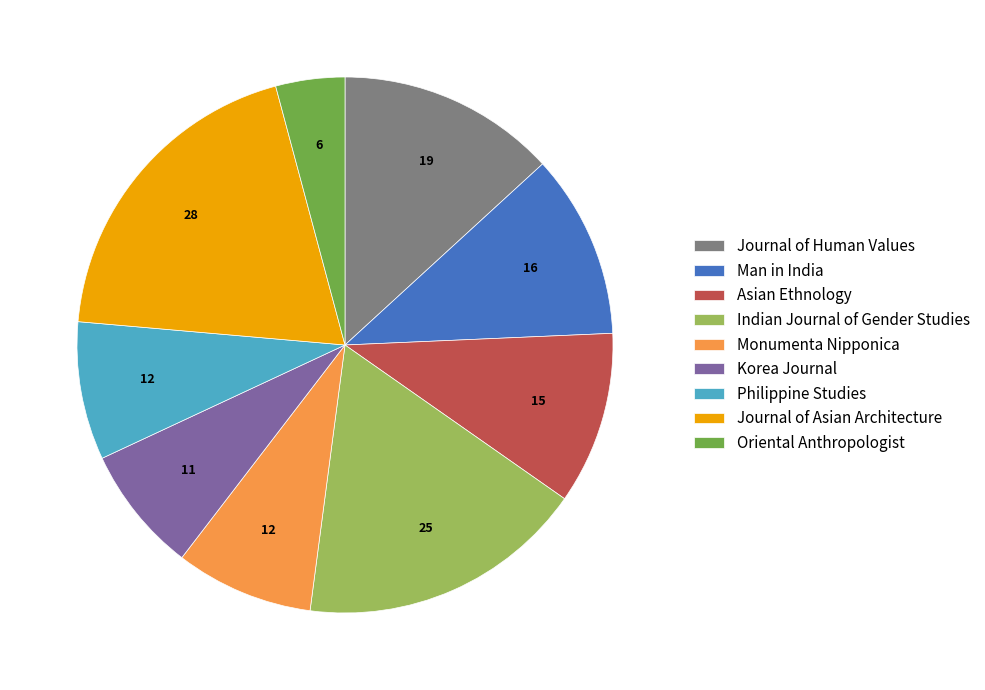

What is the largest slice in the pie chart?

Journal of Asian Architecture